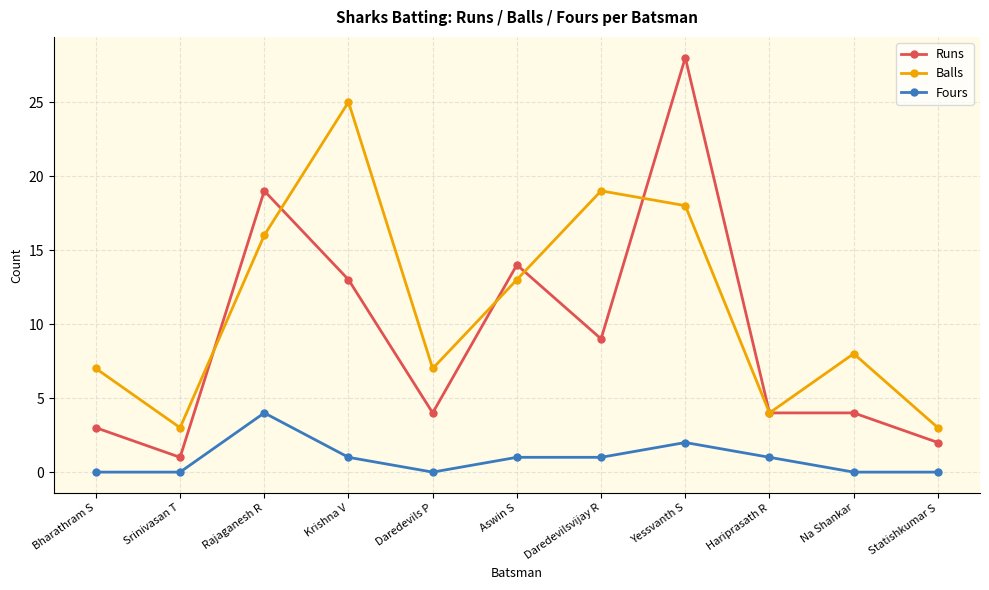

What is the sum of all Runs values?

101